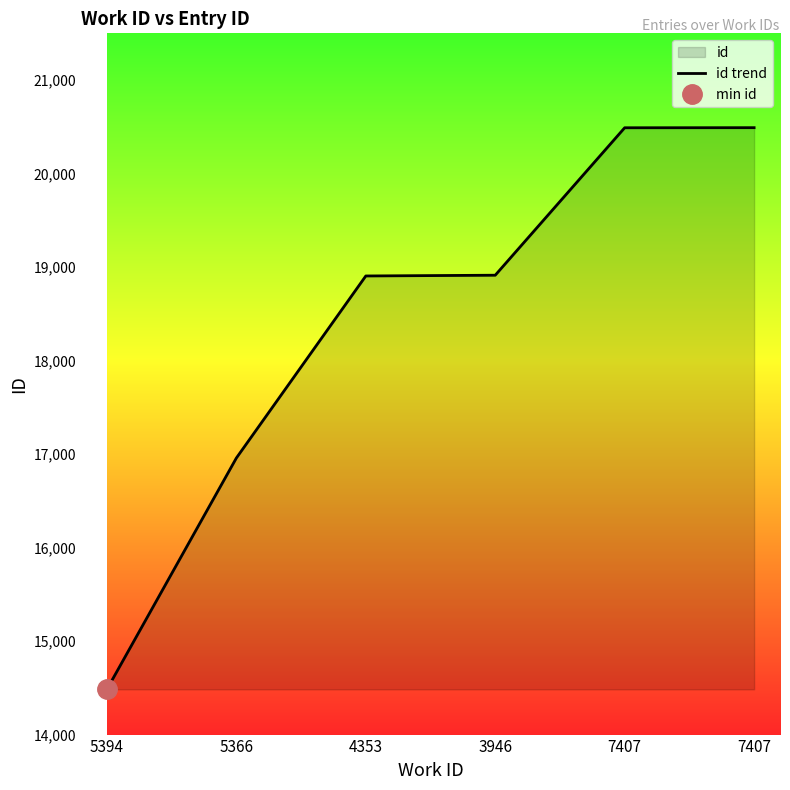

List the labels in order of value, smallest first.

5394, 5366, 4353, 3946, 7407, 7407